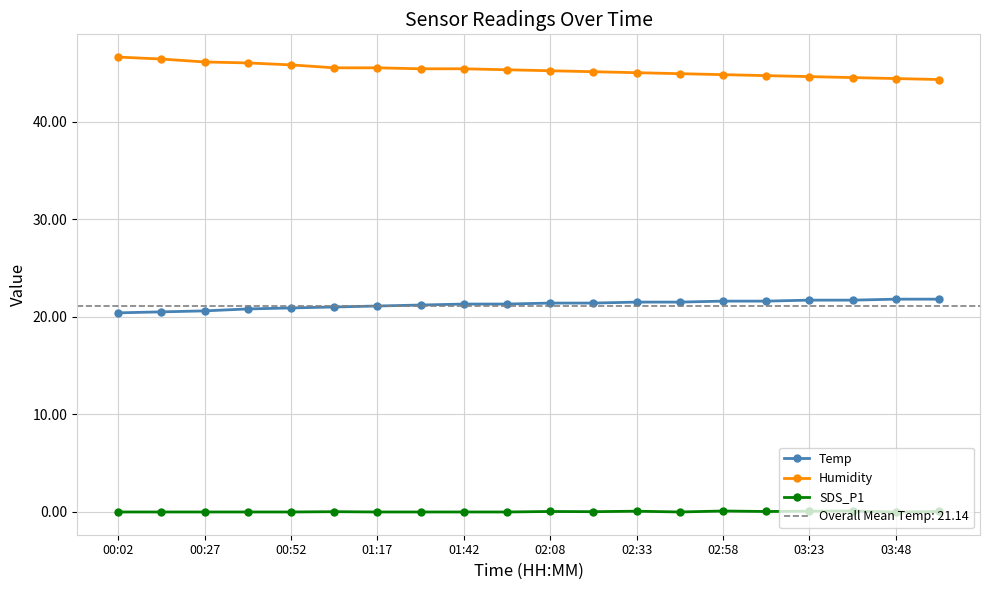

True or false: Temp and Humidity cross at least once.

False